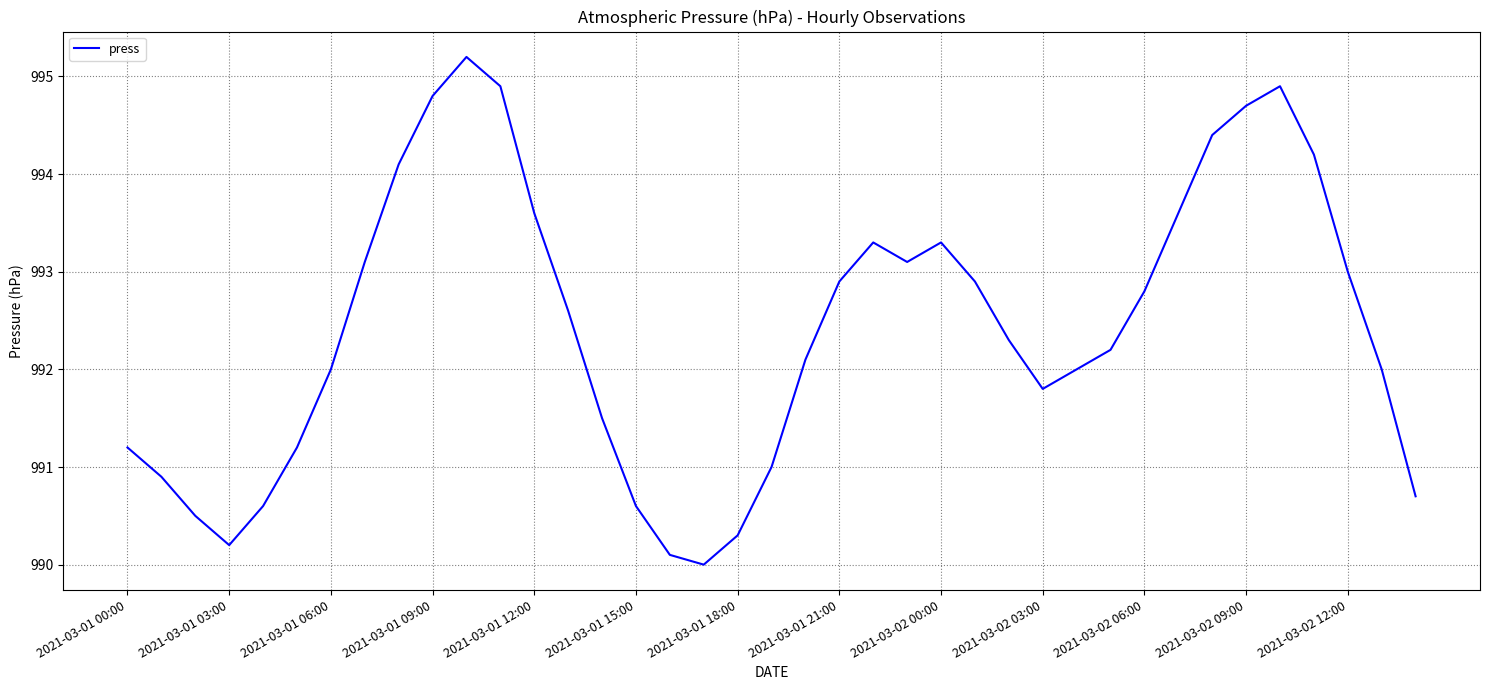

What is the minimum value shown in the chart?

990.0